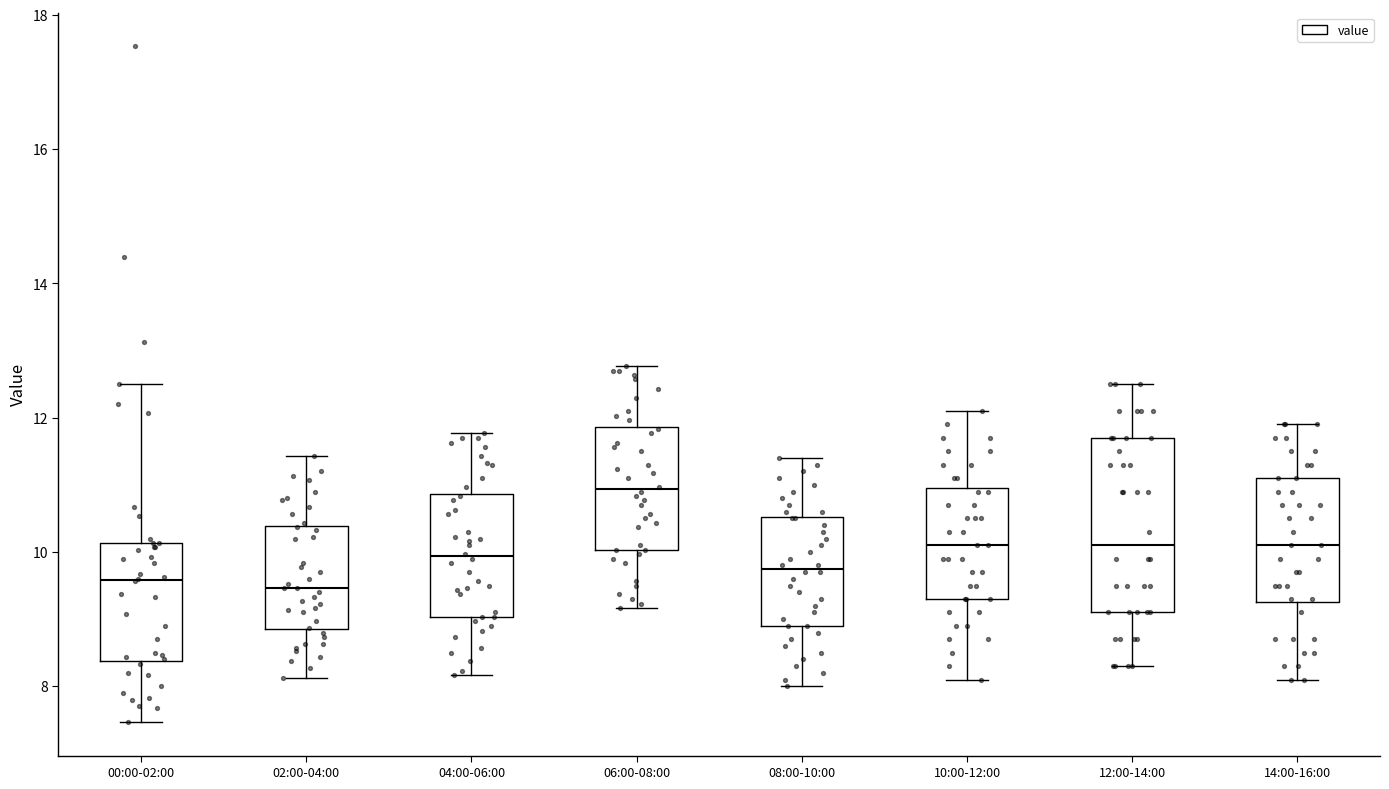

Which box is the tallest, from its lower edge to its upper edge?

12:00-14:00